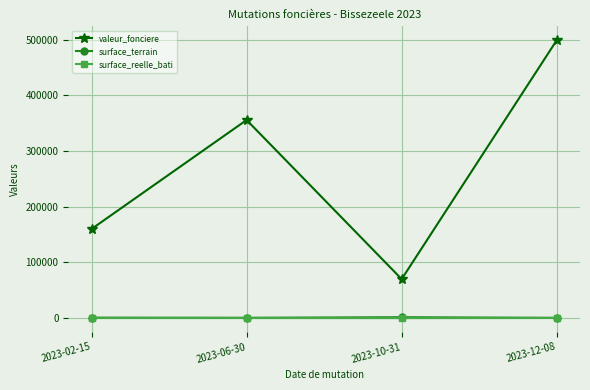

Is it true that surface_reelle_bati equals 0 at 2023-10-31?

True